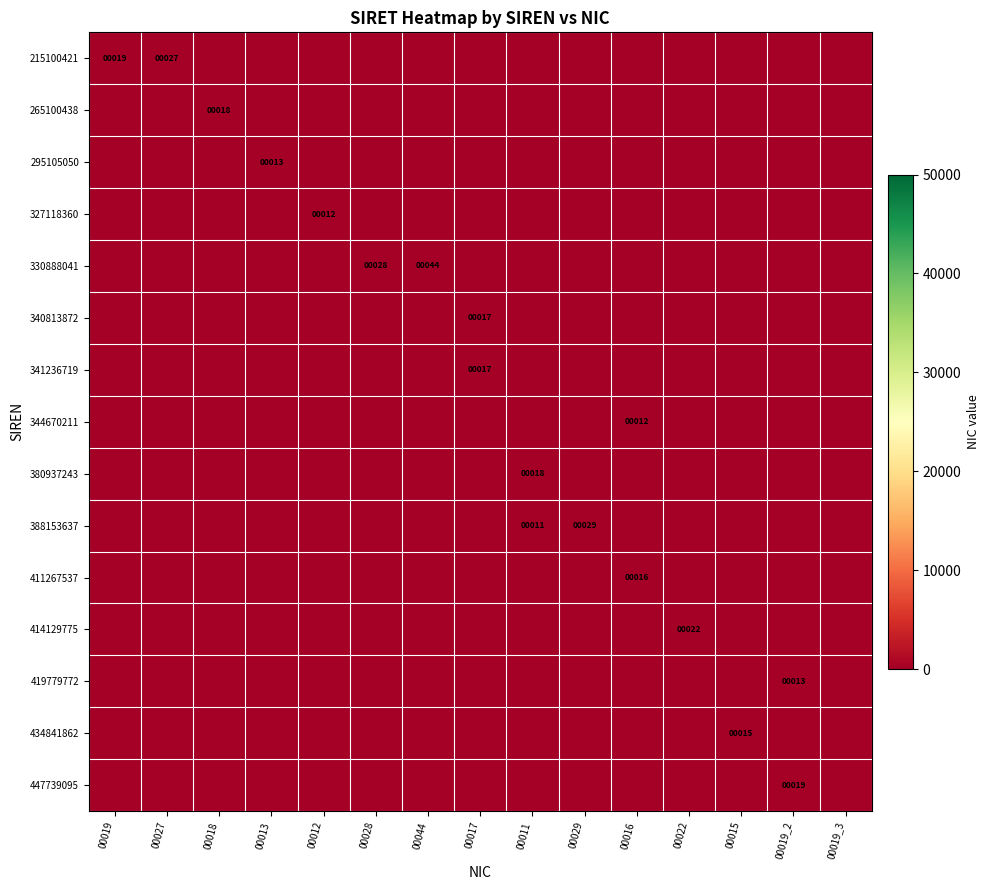

Which category has the lowest value across all series?

00018